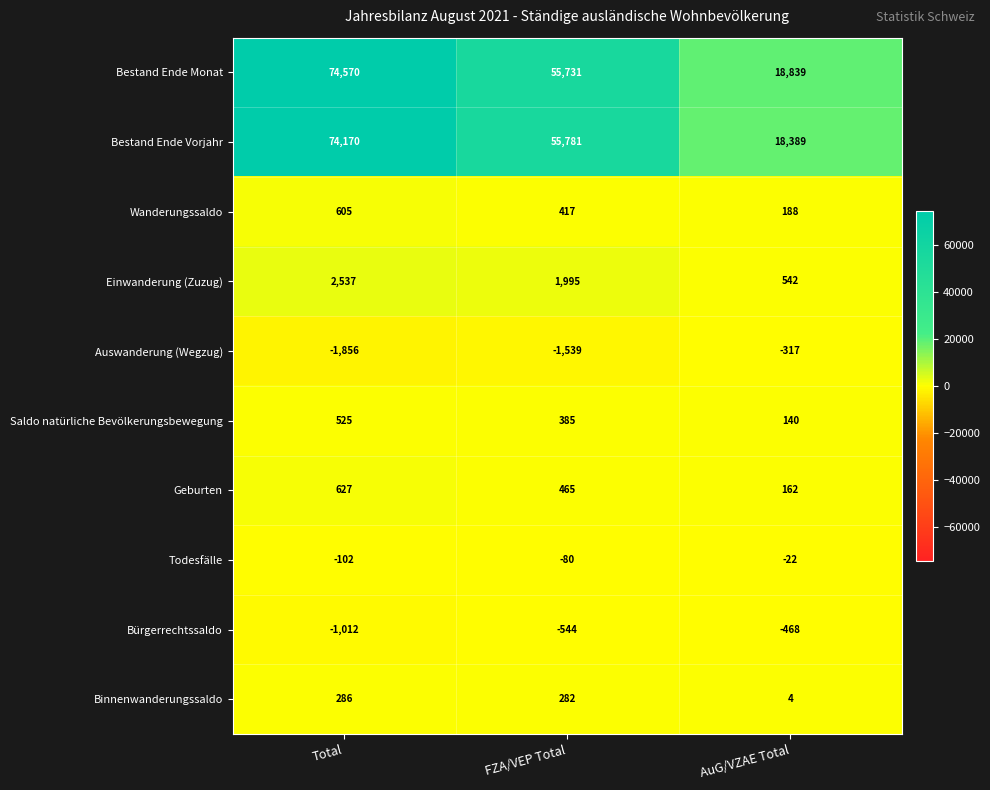

Reading left to right, extract all data points from this chart.

Bestand Ende Monat: 74570	55731	18839
Bestand Ende Vorjahr: 74170	55781	18389
Wanderungssaldo: 605	417	188
Einwanderung (Zuzug): 2537	1995	542
Auswanderung (Wegzug): -1856	-1539	-317
Saldo natürliche Bevölkerungsbewegung: 525	385	140
Geburten: 627	465	162
Todesfälle: -102	-80	-22
Bürgerrechtssaldo: -1012	-544	-468
Binnenwanderungssaldo: 286	282	4